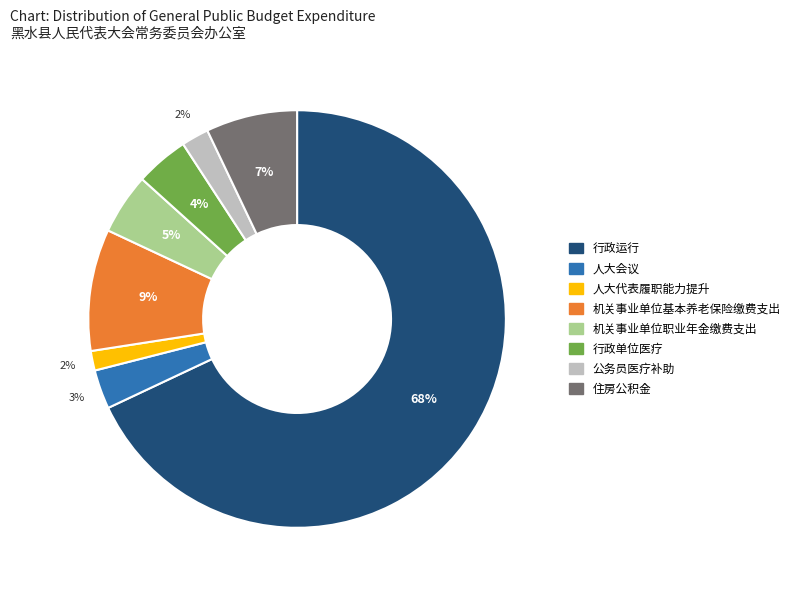

True or false: 机关事业单位职业年金缴费支出 accounts for 5% of the total.

True